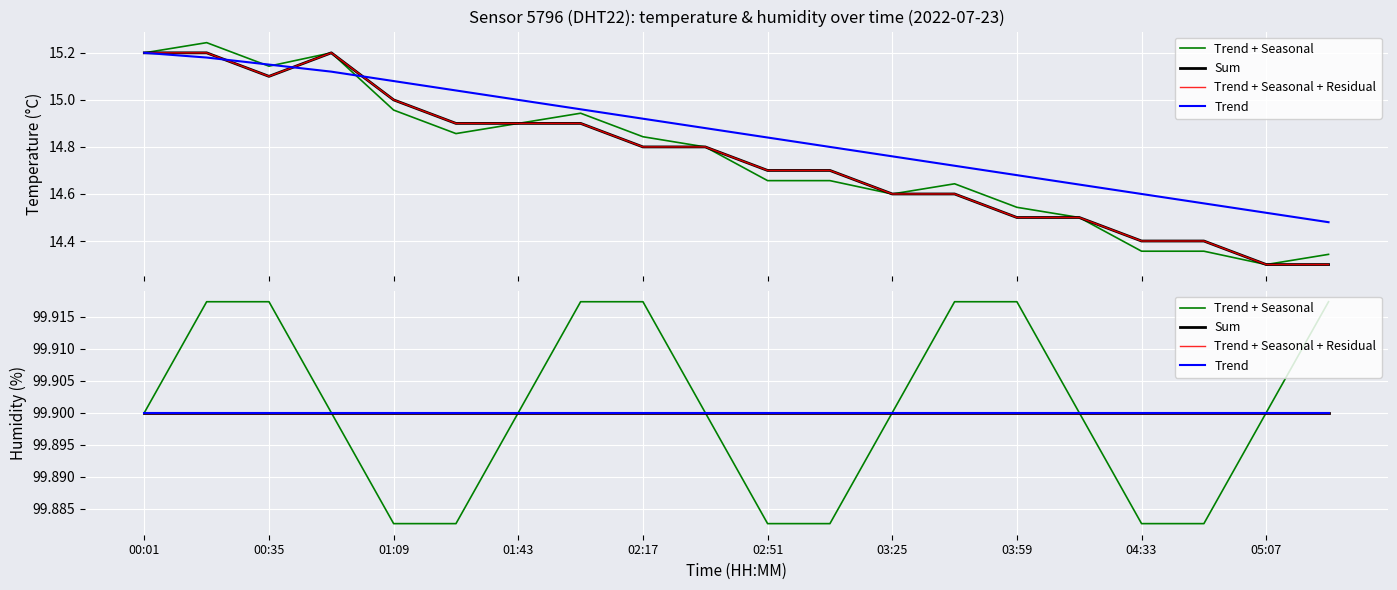

How many lines are shown in the chart?

4